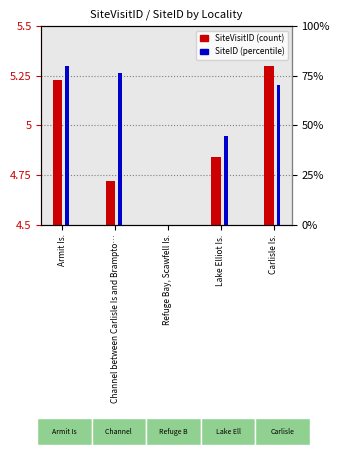

What is the greatest value displayed?

0.8